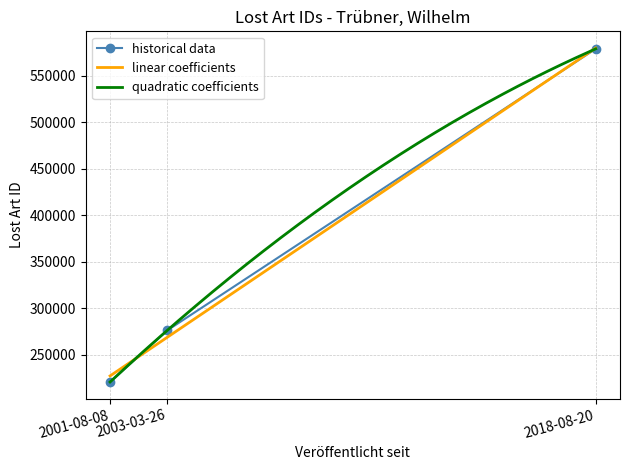

What is the label of the 3rd point from the left?

2018-08-20